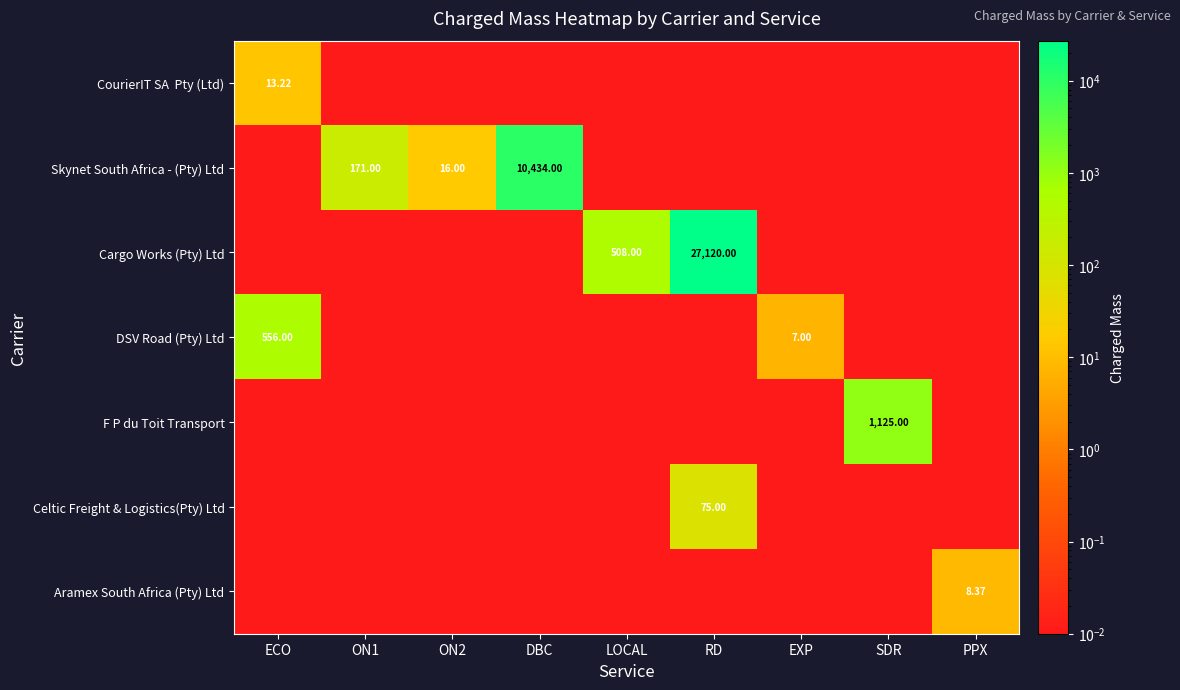

How many series are shown in this chart?

7